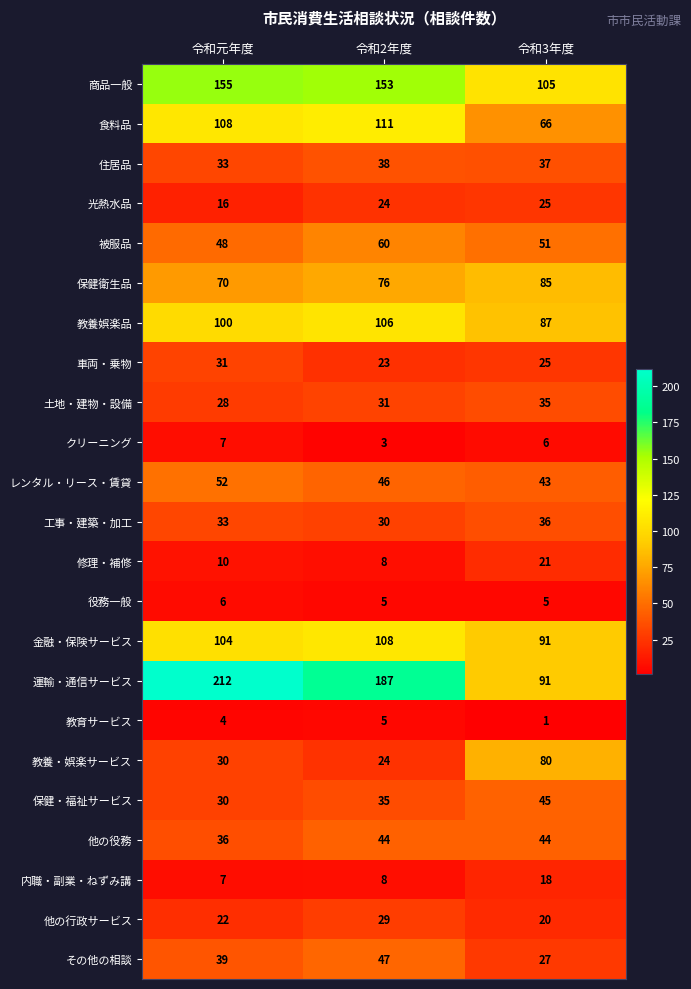

What is the difference between the highest and lowest values at 令和元年度?

208